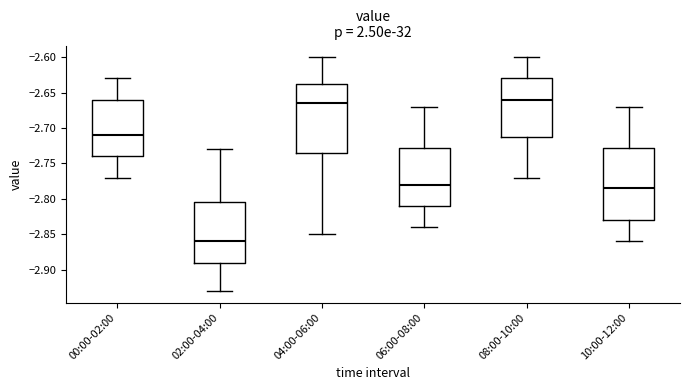

Comparing the boxes themselves (not the whiskers), which one is the tallest?

10:00-12:00